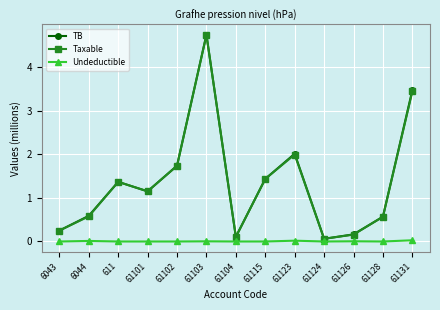

What is the approximate value of Taxable at 61128?

0.6